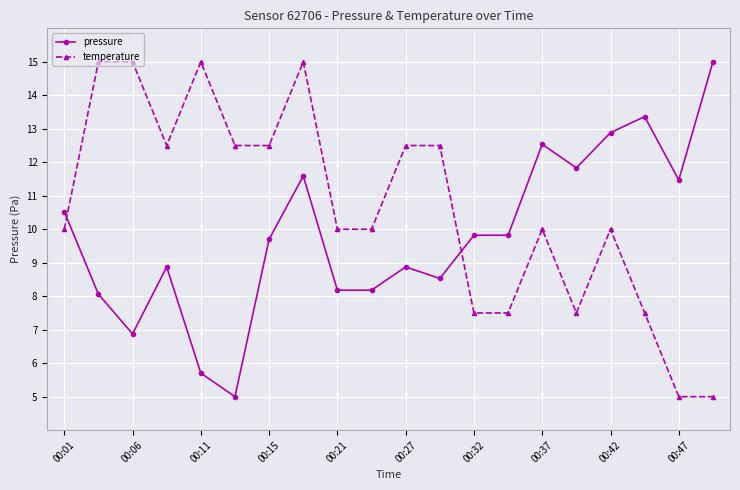

What is the value of the pressure point at the 2nd from the left?

8.1